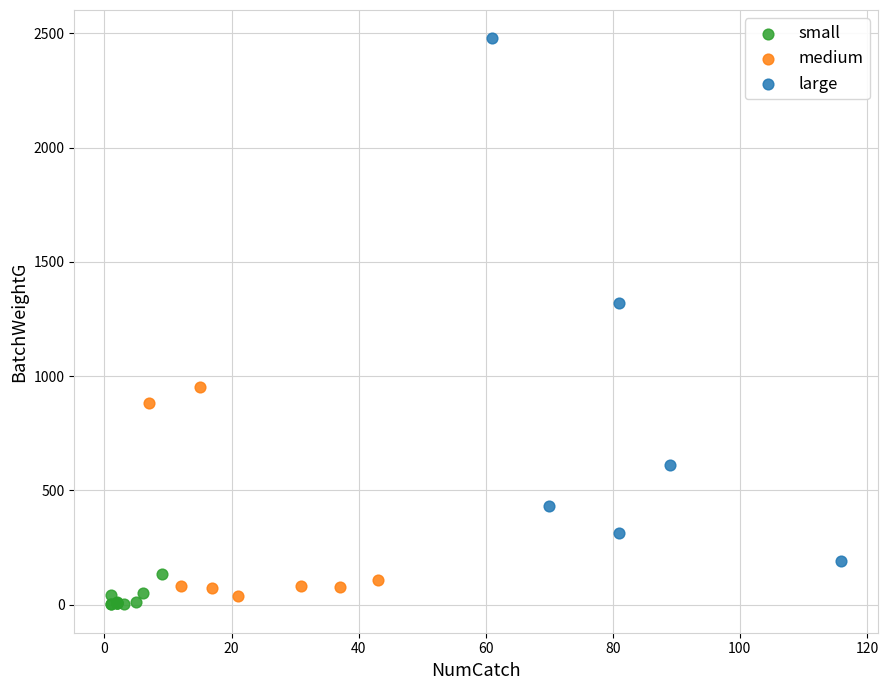

Which series has the largest Y range (max minus min)?

large